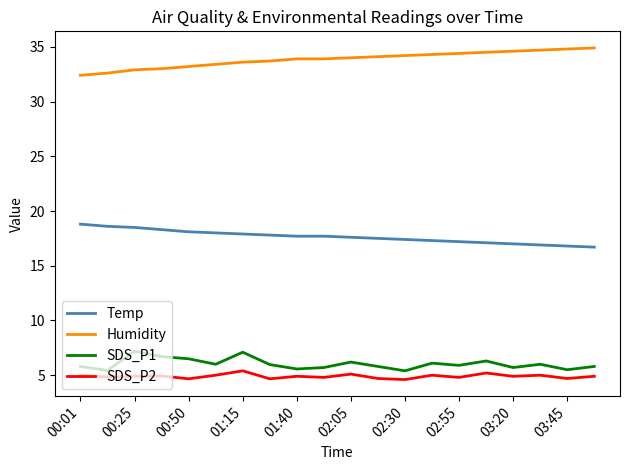

Which series has the largest total across all categories?

Humidity